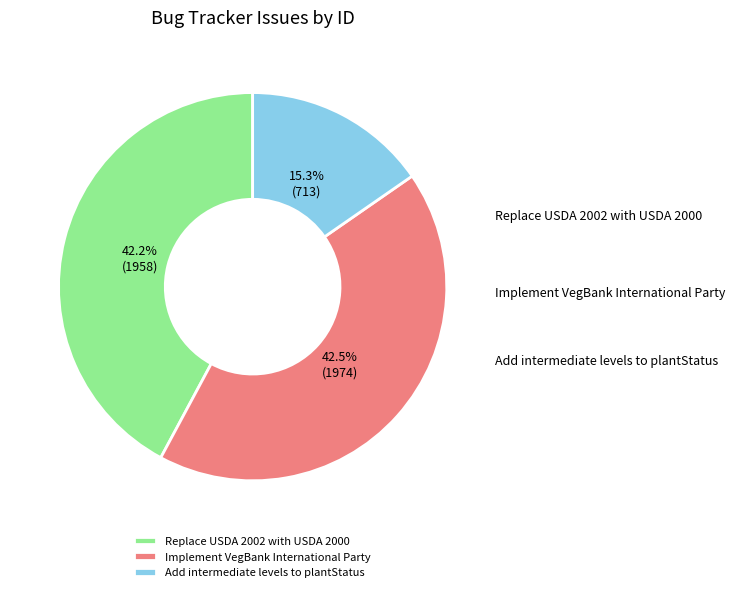

Rank the categories by value from highest to lowest.

Implement VegBank International Party, Replace USDA 2002 with USDA 2000, Add intermediate levels to plantStatus